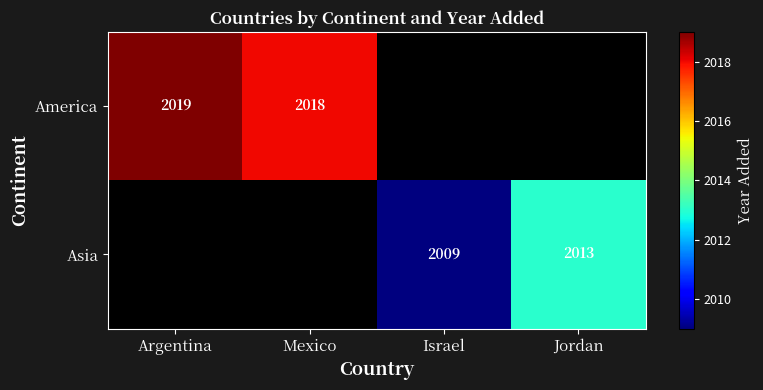

Is the value of Asia at Israel greater than the value of America at Mexico?

No